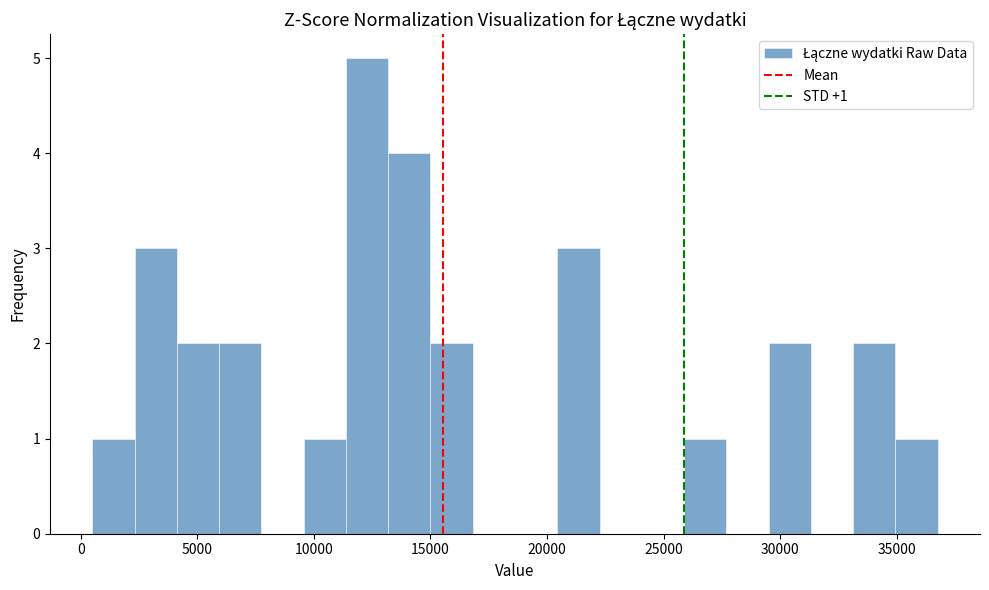

Read against the x-axis, roughly where is the centre of the tallest bar?

12500